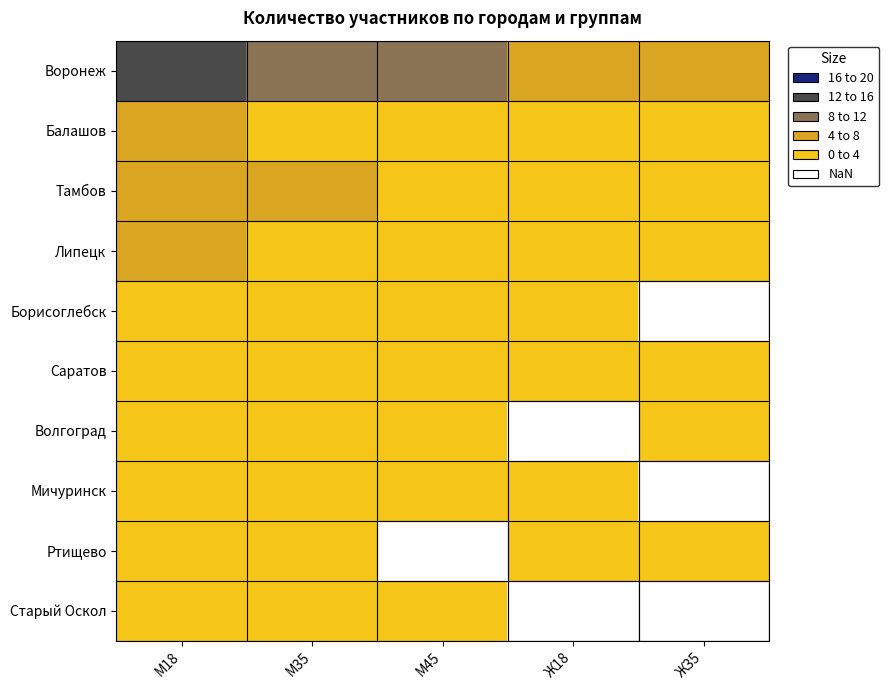

Between М45 and Ж18, which is larger?

М45